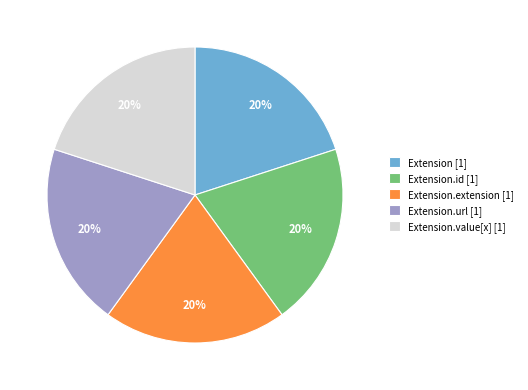

Does Extension.url [1] account for over 50% of the chart?

No